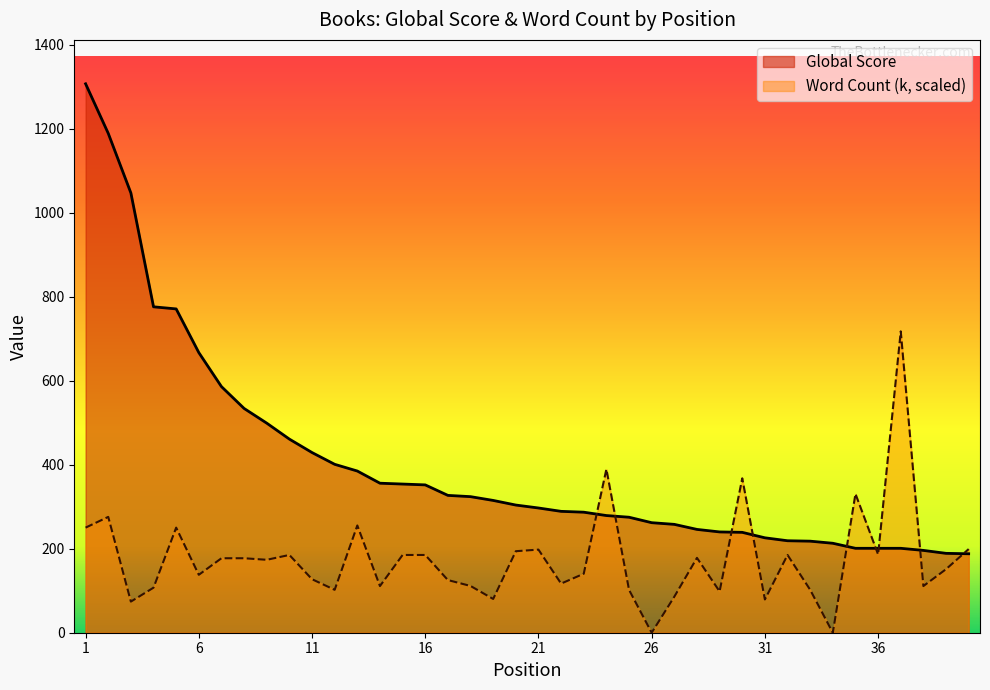

True or false: Word Count (k) has more than 0 points higher than both neighbors.

True